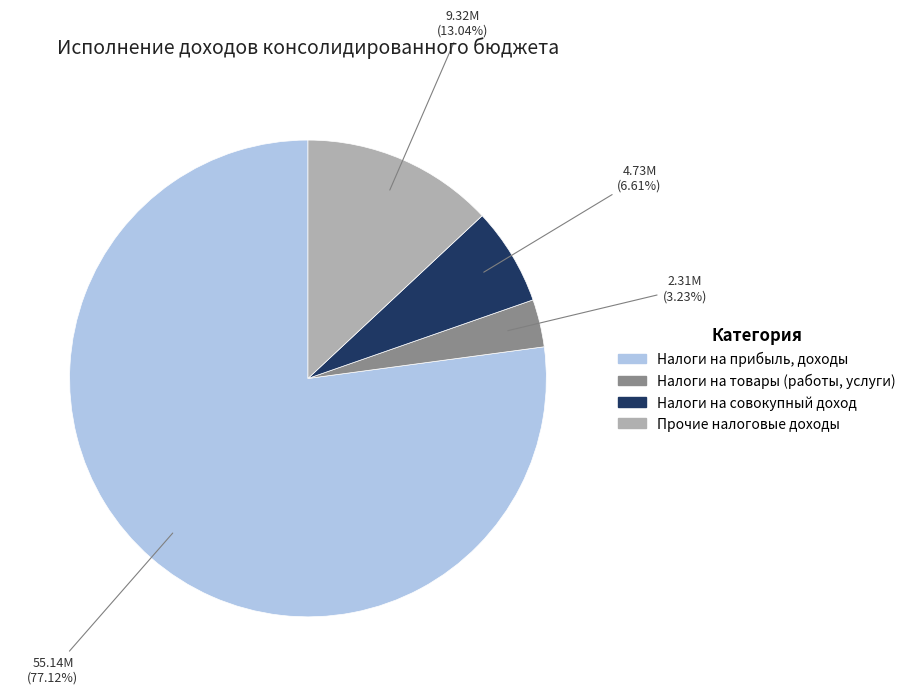

Does any single category account for the majority?

Yes